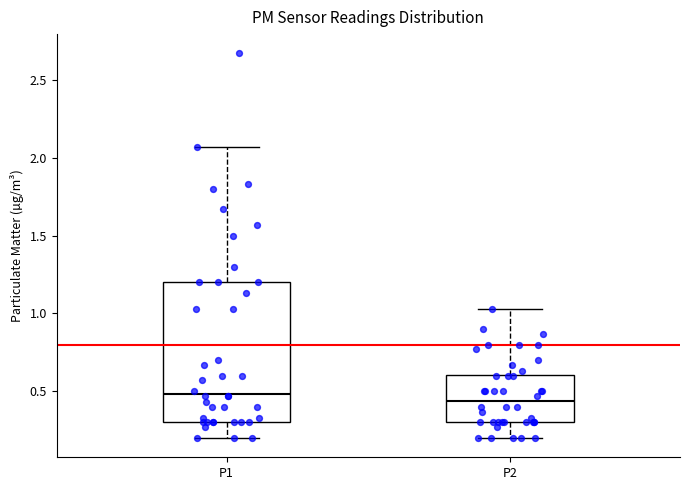

Reading left to right, transcribe this box plot: for each box, give where its median line is, the range the box spans, and where its two whiskers end, as read against the y-axis. The values are not printed on the chart, so give them approximately, as read against the axis.

P1: median 0.50, box 0.30 to 1.20, whiskers 0.20 to 2.05
P2: median 0.45, box 0.30 to 0.60, whiskers 0.20 to 1.05